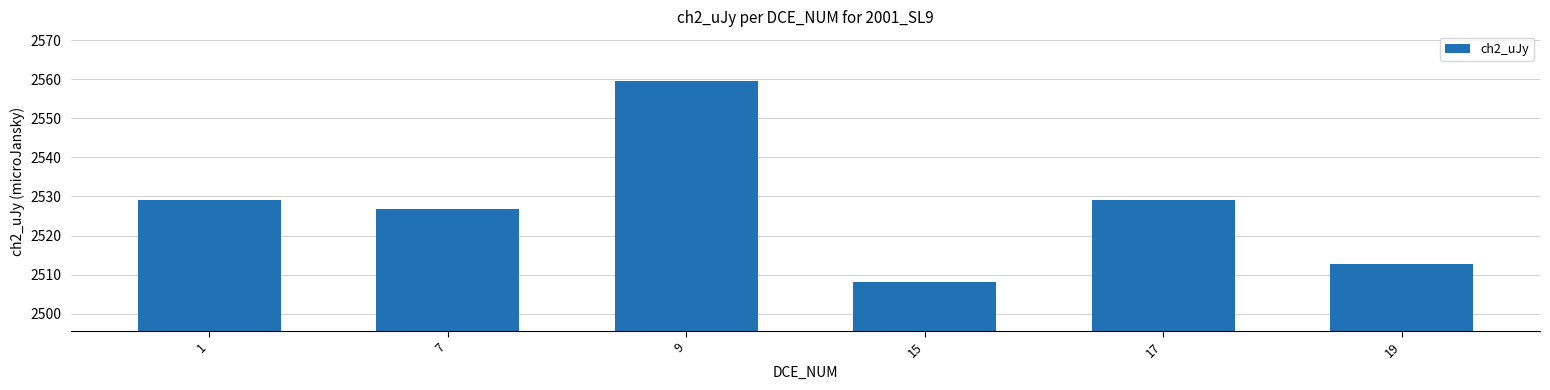

True or false: the data shows 1492.6 at 7.

False